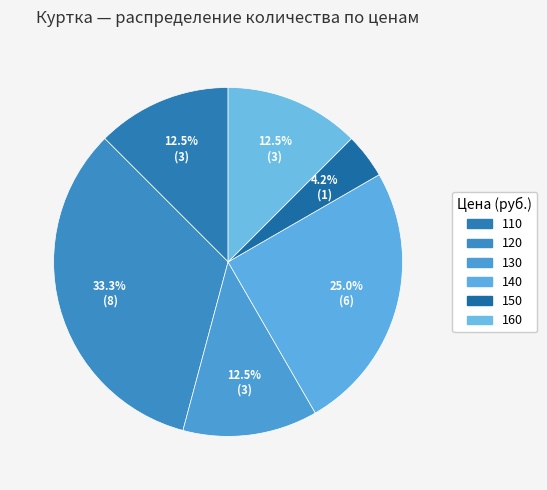

Does 130 represent more than half of the total?

No